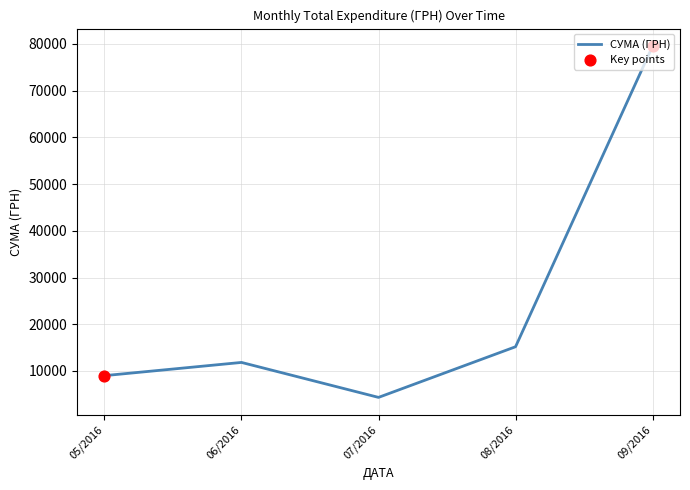

Between 08/2016 and 05/2016, which is larger?

08/2016